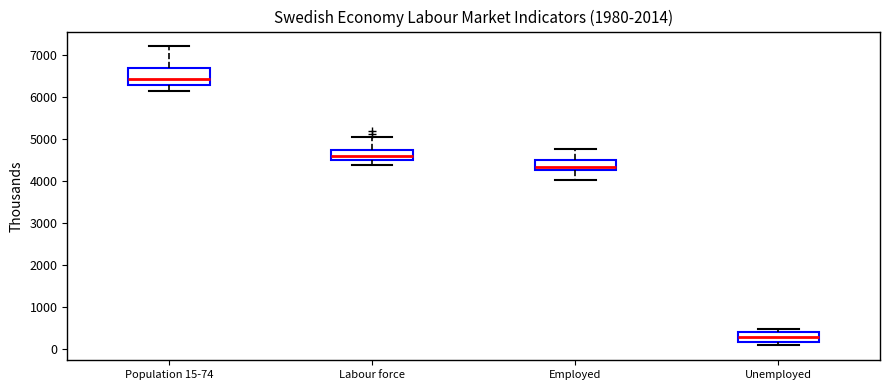

Reading left to right, read every box against the y-axis: the position of its median line, the range the box covers, and the ends of its whiskers. The values are not printed on the chart, so give them approximately, as read against the axis.

Population 15-74: median 6400, box 6300 to 6700, whiskers 6200 to 7200
Labour force: median 4600, box 4500 to 4700, whiskers 4400 to 5100
Employed: median 4300 (just above the box's lower edge), box 4300 to 4500, whiskers 4000 to 4800
Unemployed: median 300, box 200 to 400, whiskers 100 to 500